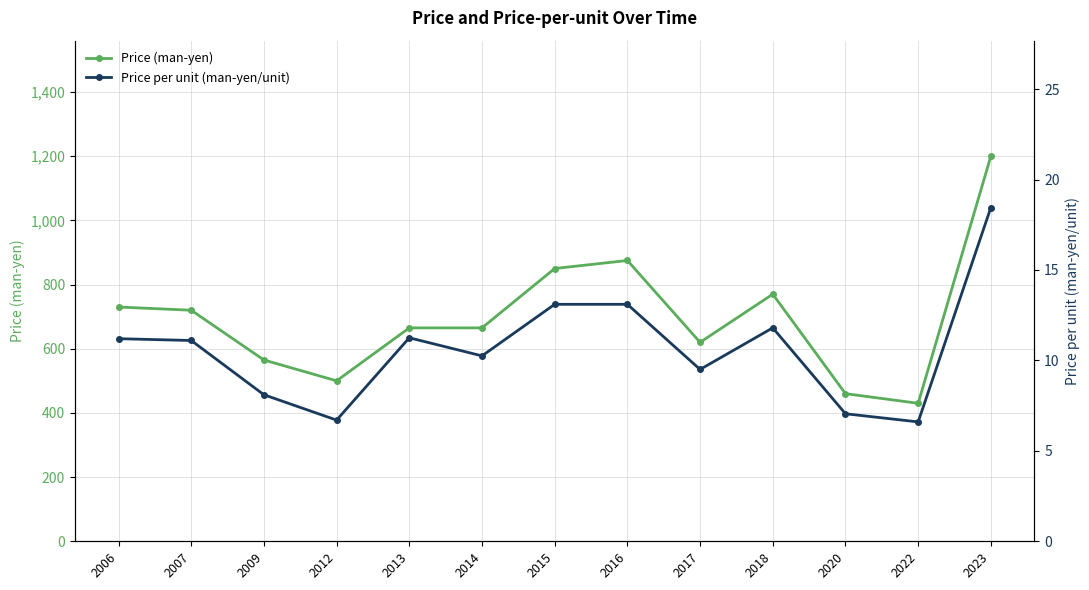

What is the difference between the maximum and minimum values in the Price (man-yen) series?

770